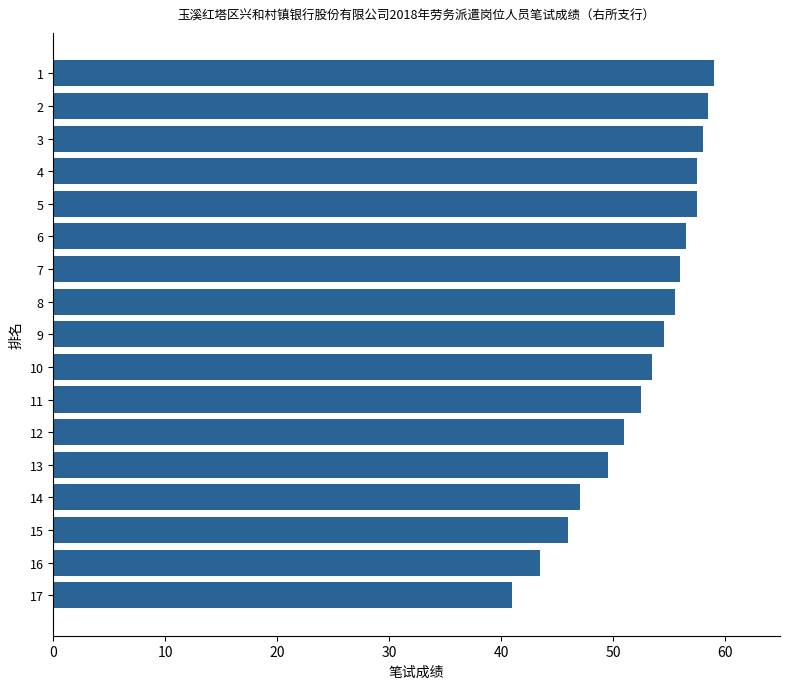

Reading top to bottom, extract all data points from this chart.

59.0	58.5	58.0	57.5	57.5	56.5	56.0	55.5	54.5	53.5	52.5	51.0	49.5	47.0	46.0	43.5	41.0